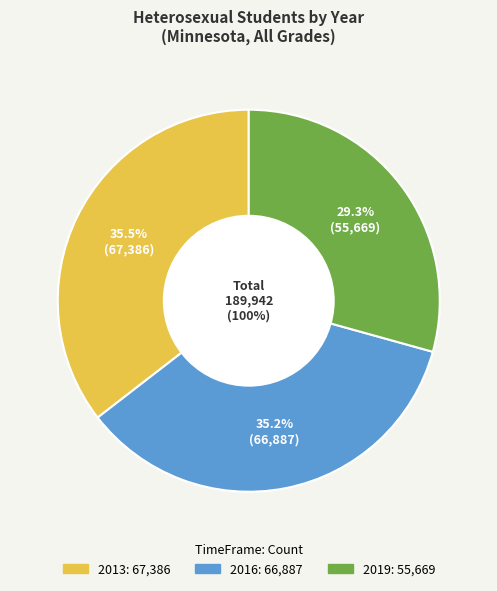

The 2016 slice represents 35% of the pie. True or false?

True